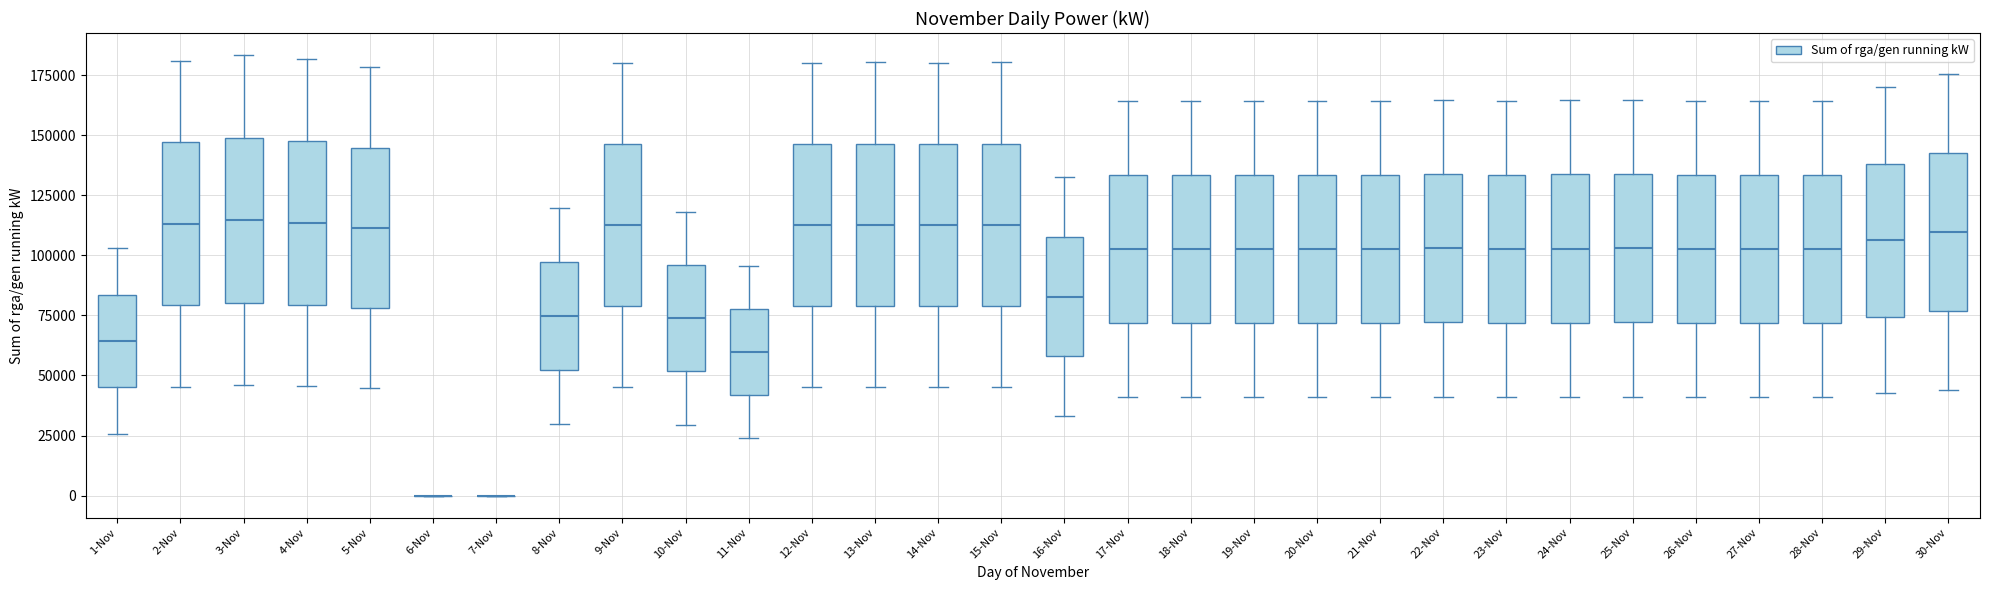

Reading left to right, read every box against the y-axis: the position of its median line, the range the box covers, and the ends of its whiskers. The values are not printed on the chart, so give them approximately, as read against the axis.

1-Nov: median 65000, box 45000 to 85000, whiskers 25000 to 105000
2-Nov: median 115000, box 80000 to 145000, whiskers 45000 to 180000
3-Nov: median 115000, box 80000 to 150000, whiskers 45000 to 185000
4-Nov: median 115000, box 80000 to 150000, whiskers 45000 to 180000
5-Nov: median 110000, box 80000 to 145000, whiskers 45000 to 180000
6-Nov: box collapsed to a line at 0, whiskers 0 to 0
7-Nov: box collapsed to a line at 0, whiskers 0 to 0
8-Nov: median 75000, box 50000 to 95000, whiskers 30000 to 120000
9-Nov: median 115000, box 80000 to 145000, whiskers 45000 to 180000
10-Nov: median 75000, box 50000 to 95000, whiskers 30000 to 120000
11-Nov: median 60000, box 40000 to 80000, whiskers 25000 to 95000
12-Nov: median 115000, box 80000 to 145000, whiskers 45000 to 180000
13-Nov: median 115000, box 80000 to 145000, whiskers 45000 to 180000
14-Nov: median 115000, box 80000 to 145000, whiskers 45000 to 180000
15-Nov: median 115000, box 80000 to 145000, whiskers 45000 to 180000
16-Nov: median 85000, box 60000 to 110000, whiskers 35000 to 135000
17-Nov: median 105000, box 70000 to 135000, whiskers 40000 to 165000
18-Nov: median 105000, box 70000 to 135000, whiskers 40000 to 165000
19-Nov: median 105000, box 70000 to 135000, whiskers 40000 to 165000
20-Nov: median 105000, box 70000 to 135000, whiskers 40000 to 165000
21-Nov: median 105000, box 70000 to 135000, whiskers 40000 to 165000
22-Nov: median 105000, box 70000 to 135000, whiskers 40000 to 165000
23-Nov: median 105000, box 70000 to 135000, whiskers 40000 to 165000
24-Nov: median 105000, box 70000 to 135000, whiskers 40000 to 165000
25-Nov: median 105000, box 70000 to 135000, whiskers 40000 to 165000
26-Nov: median 105000, box 70000 to 135000, whiskers 40000 to 165000
27-Nov: median 105000, box 70000 to 135000, whiskers 40000 to 165000
28-Nov: median 105000, box 70000 to 135000, whiskers 40000 to 165000
29-Nov: median 105000, box 75000 to 140000, whiskers 45000 to 170000
30-Nov: median 110000, box 75000 to 145000, whiskers 45000 to 175000